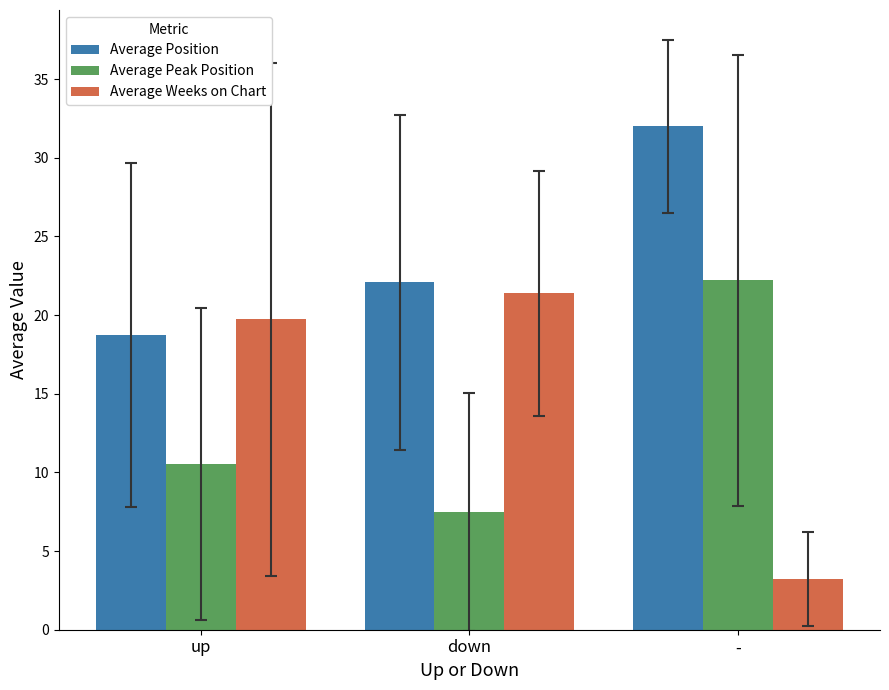

Does the chart contain stacked bars?

No